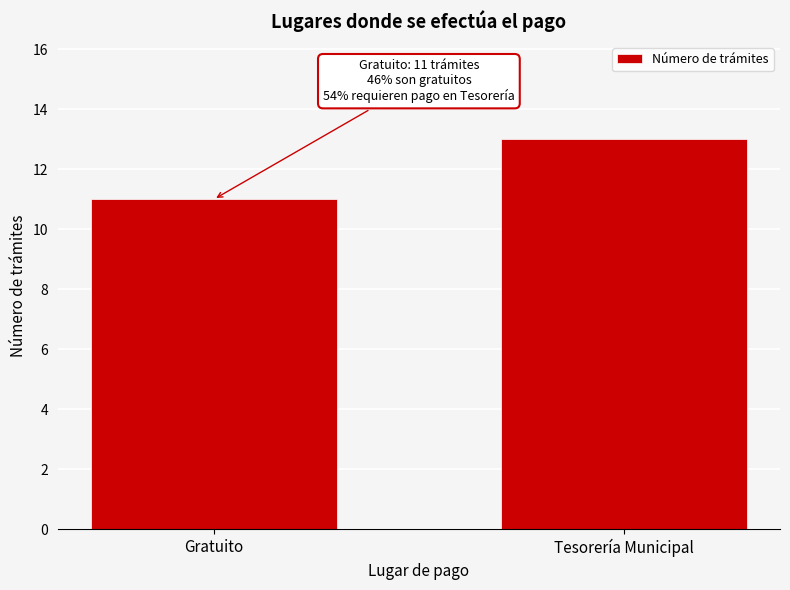

Reading right to left, list all the values displayed in this chart.

Tesorería Municipal=13	Gratuito=11